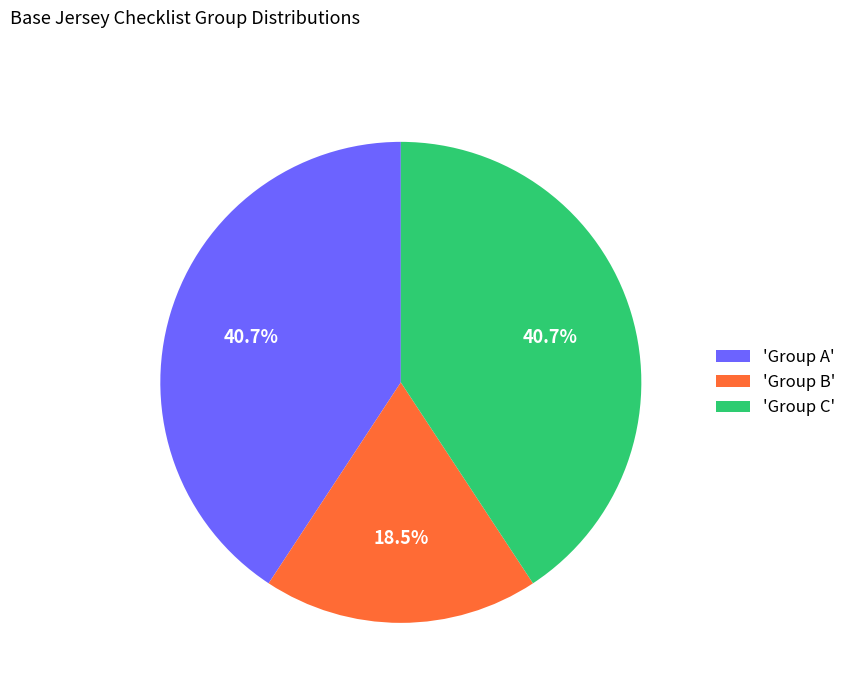

Which category has the smallest portion of the pie?

'Group B'